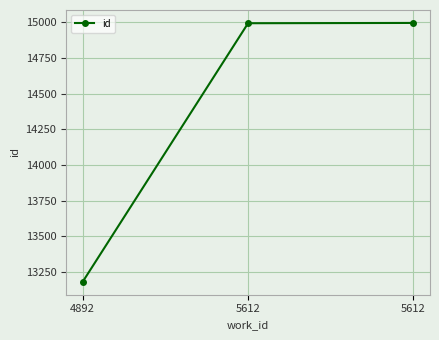

How many data points are less than 14993?

1